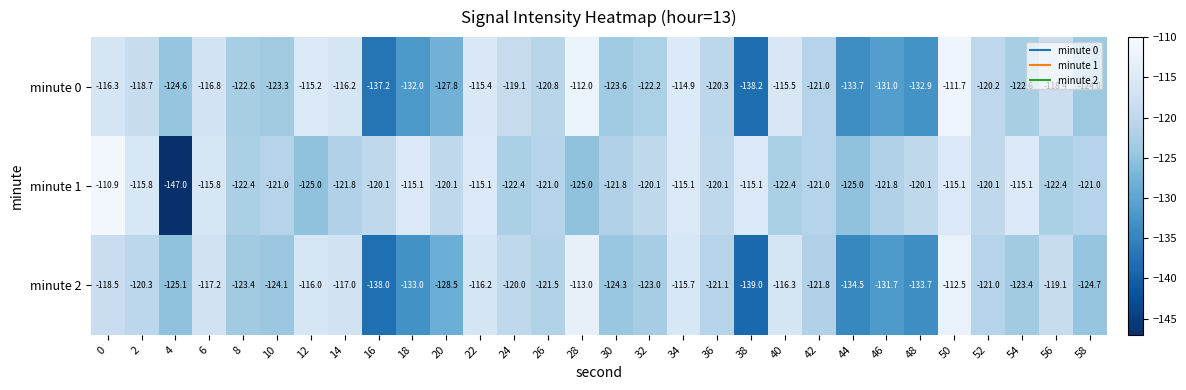

What is the difference between the maximum and minimum values in the minute 0 series?

26.5